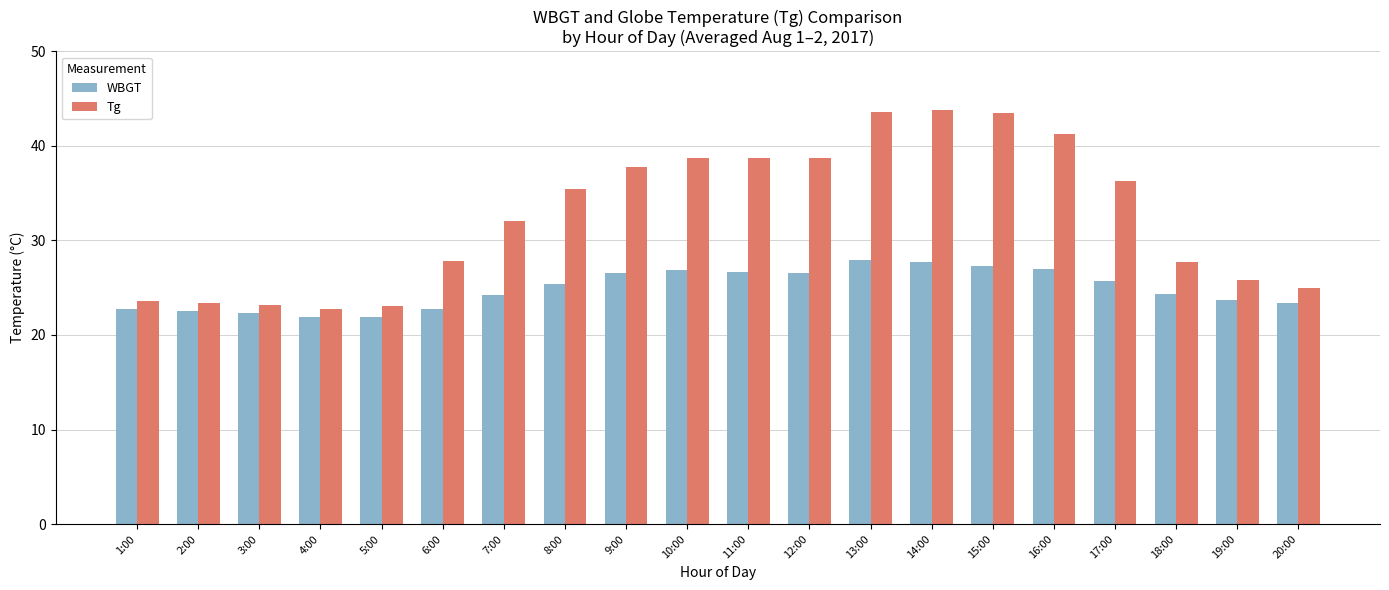

What is the spread (max minus min) of values at 18:00?

3.4